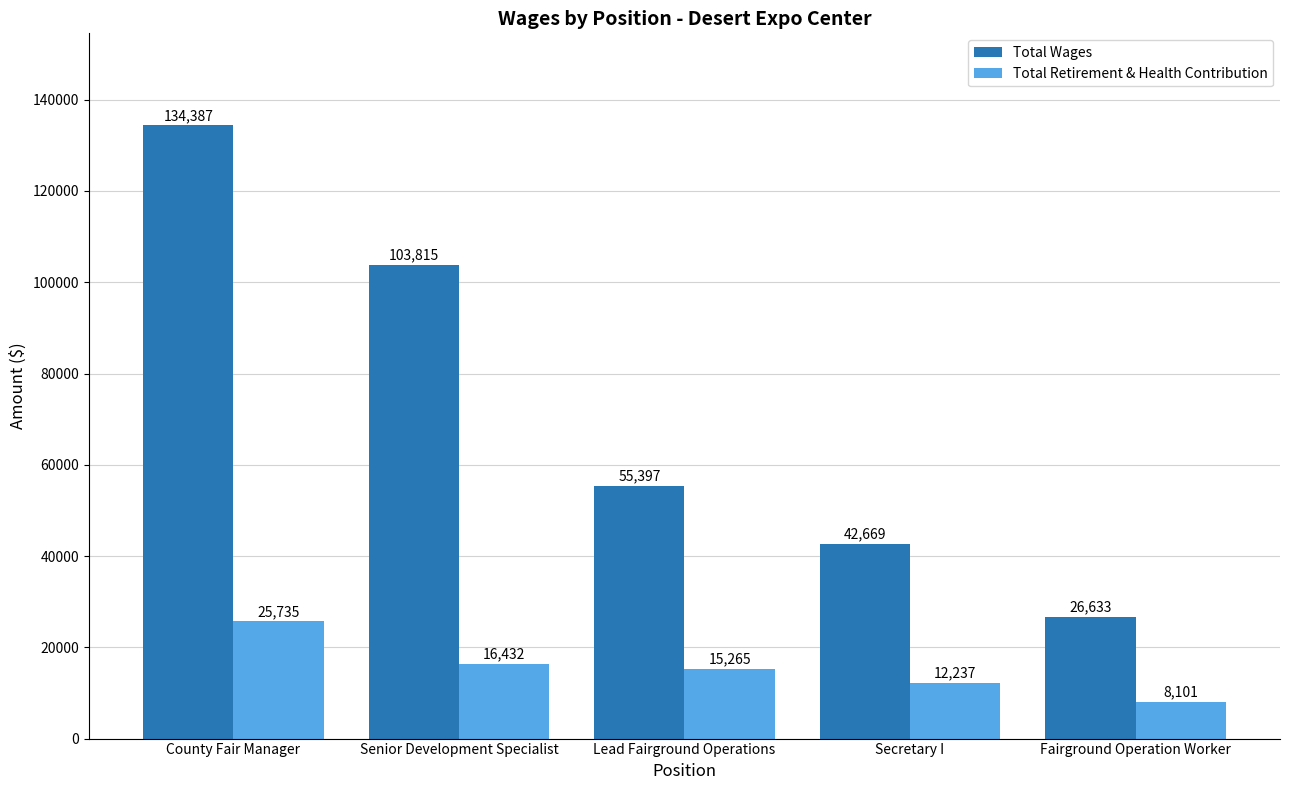

Reading right to left, extract all data points from this chart.

Total Wages: 26633	42669	55397	103815	134387
Total Retirement & Health Contribution: 8101	12237	15265	16432	25735